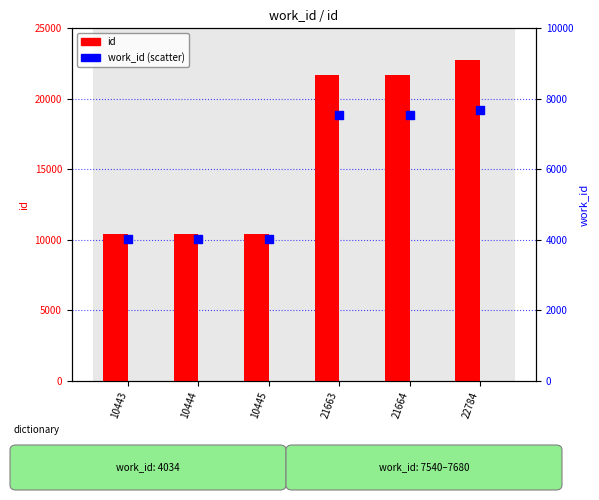

At how many categories does at least one series exceed 8848?

6